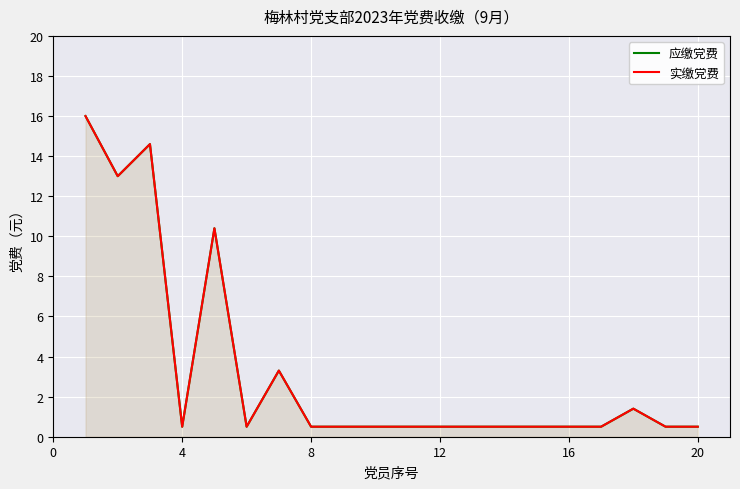

True or false: 应缴党费 and 实缴党费 cross at least once.

False